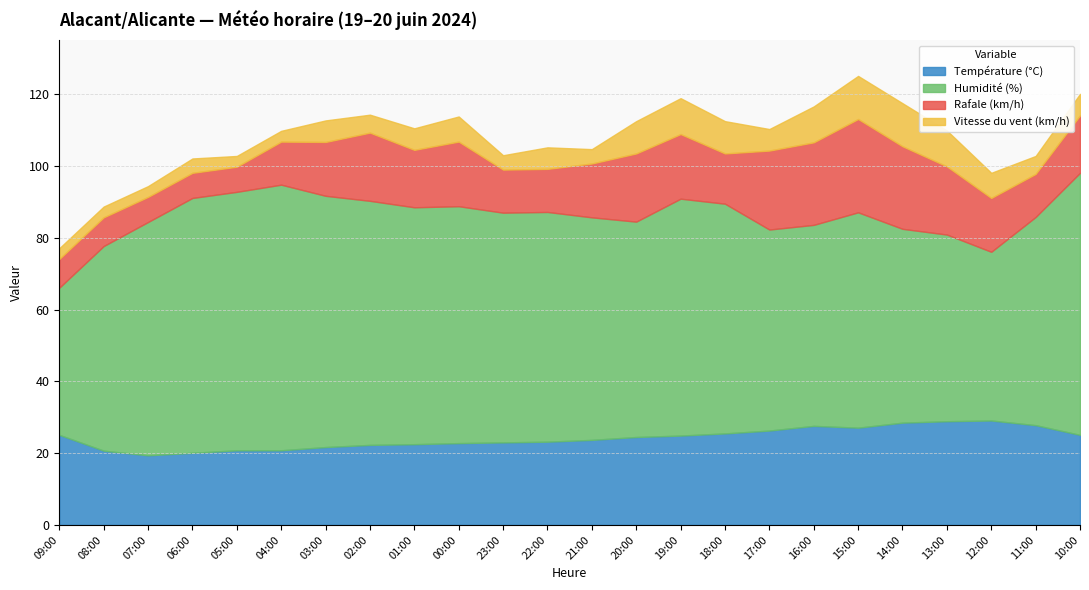

What is the label of the 3rd point from the right?

12:00